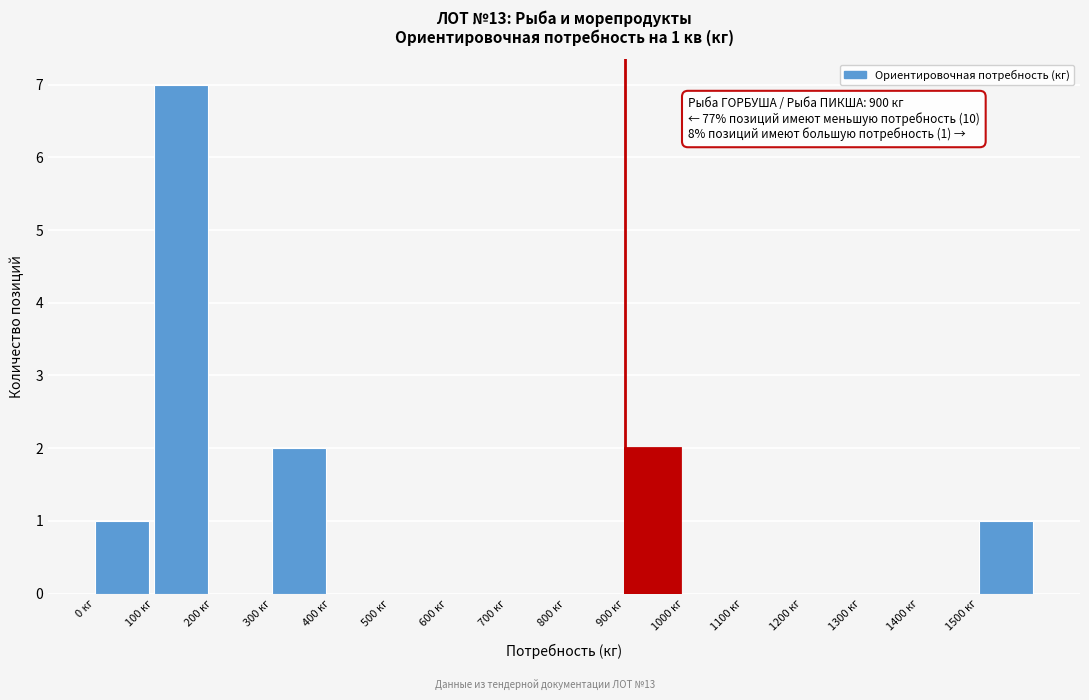

Which range on the x-axis has the tallest bar?

100 to 200